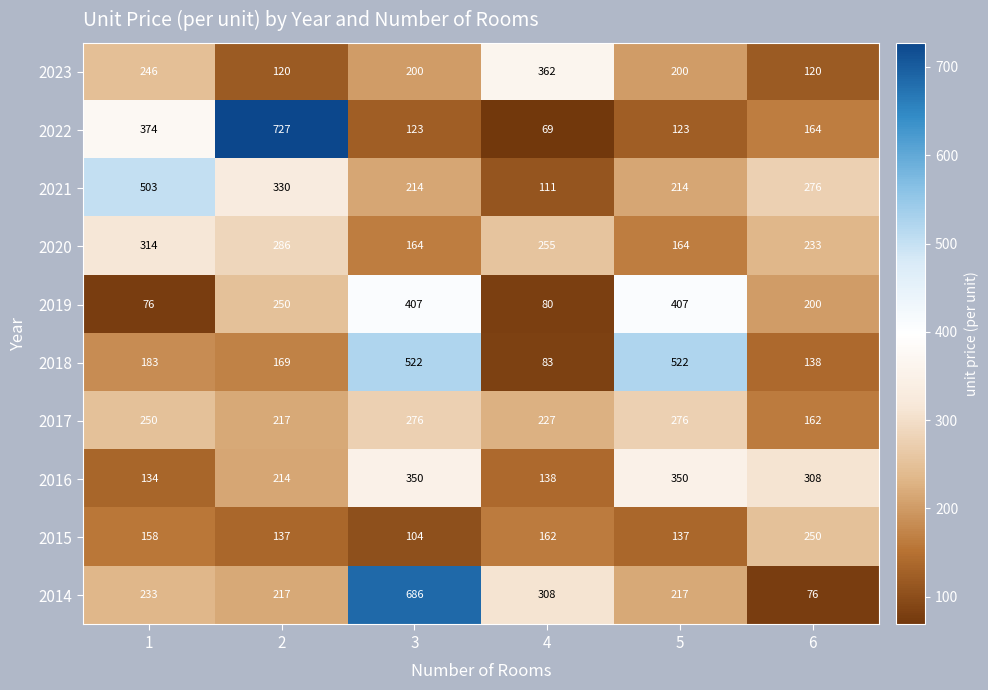

True or false: 2016 has a value of 308 at 6.

True